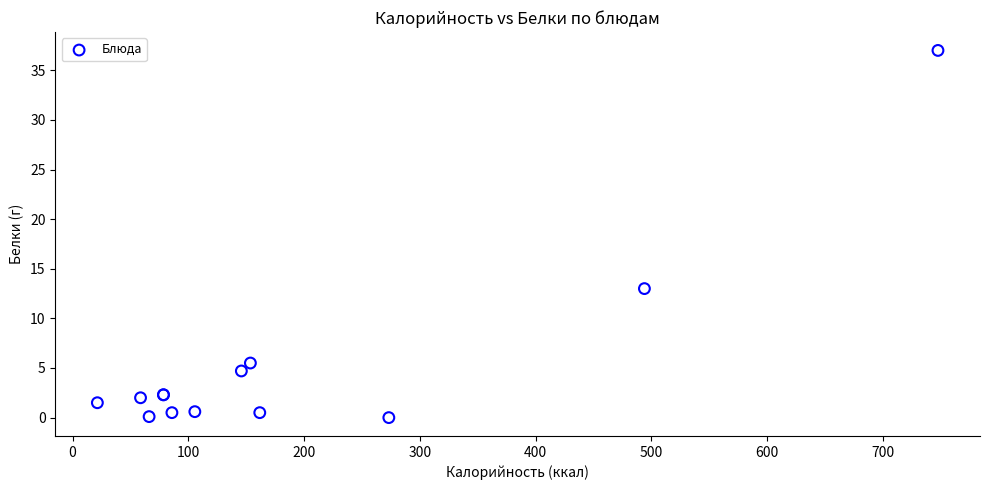

What Y value in the scatter plot is closest to 18?

13.0